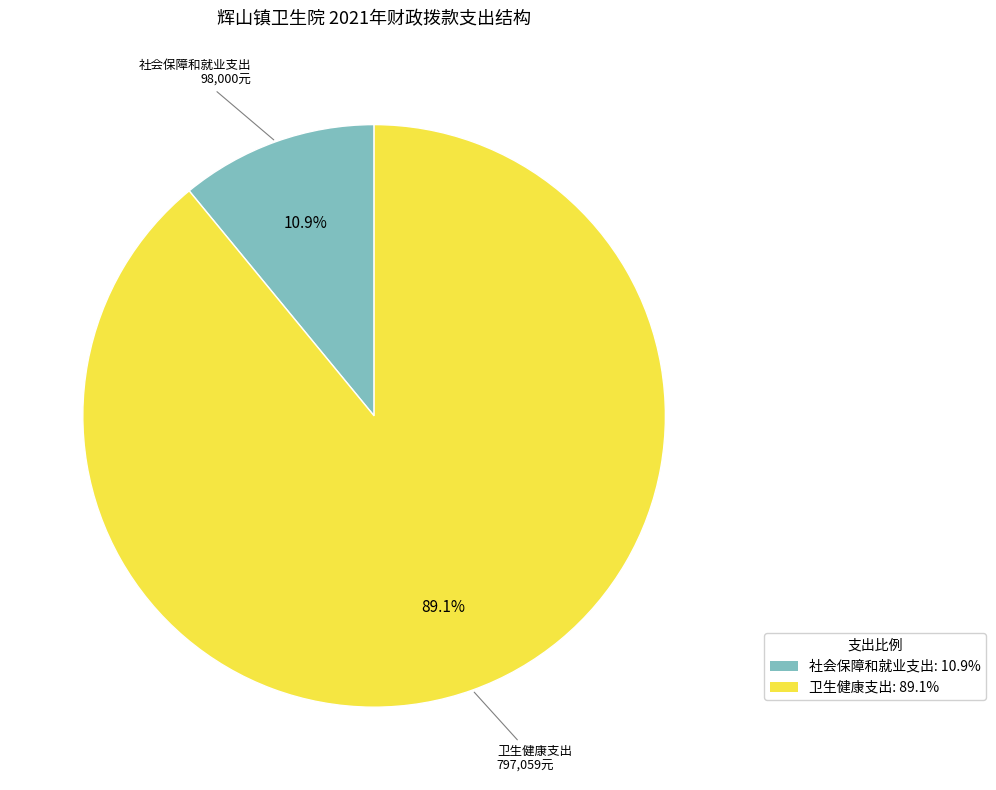

Is 卫生健康支出 the majority of the pie?

Yes